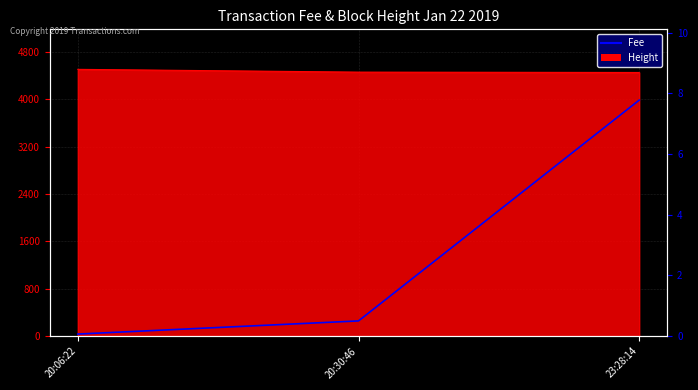

Read the value at 20:30:46.

0.5